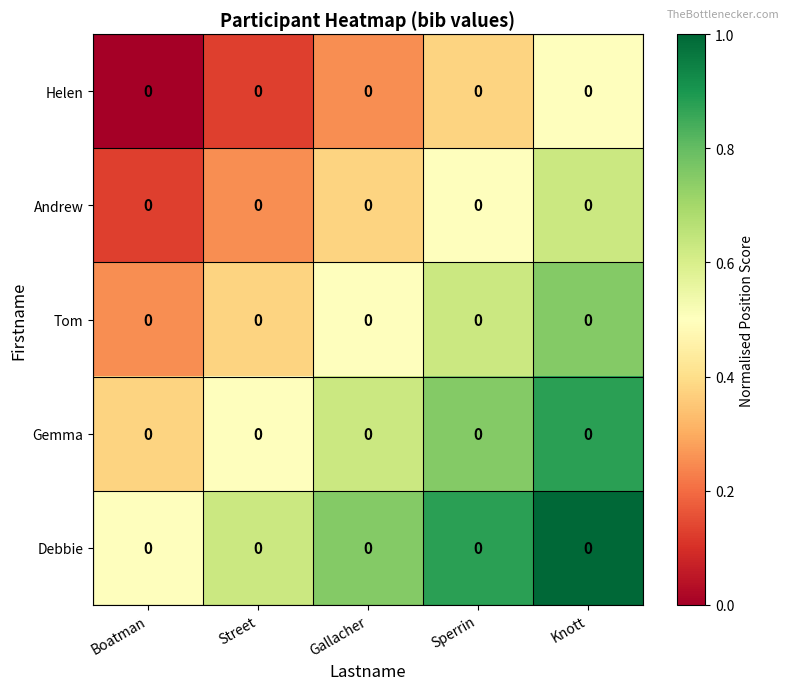

List the labels in order of Gemma value, largest first.

Knott, Sperrin, Gallacher, Street, Boatman